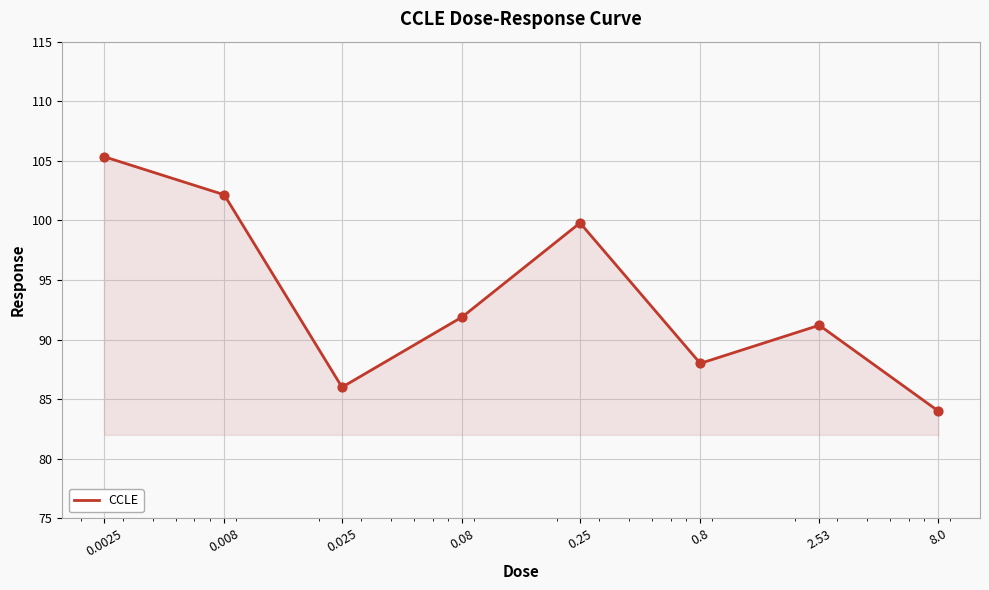

How many interior local peaks (higher than both neighbors) does the data have?

2